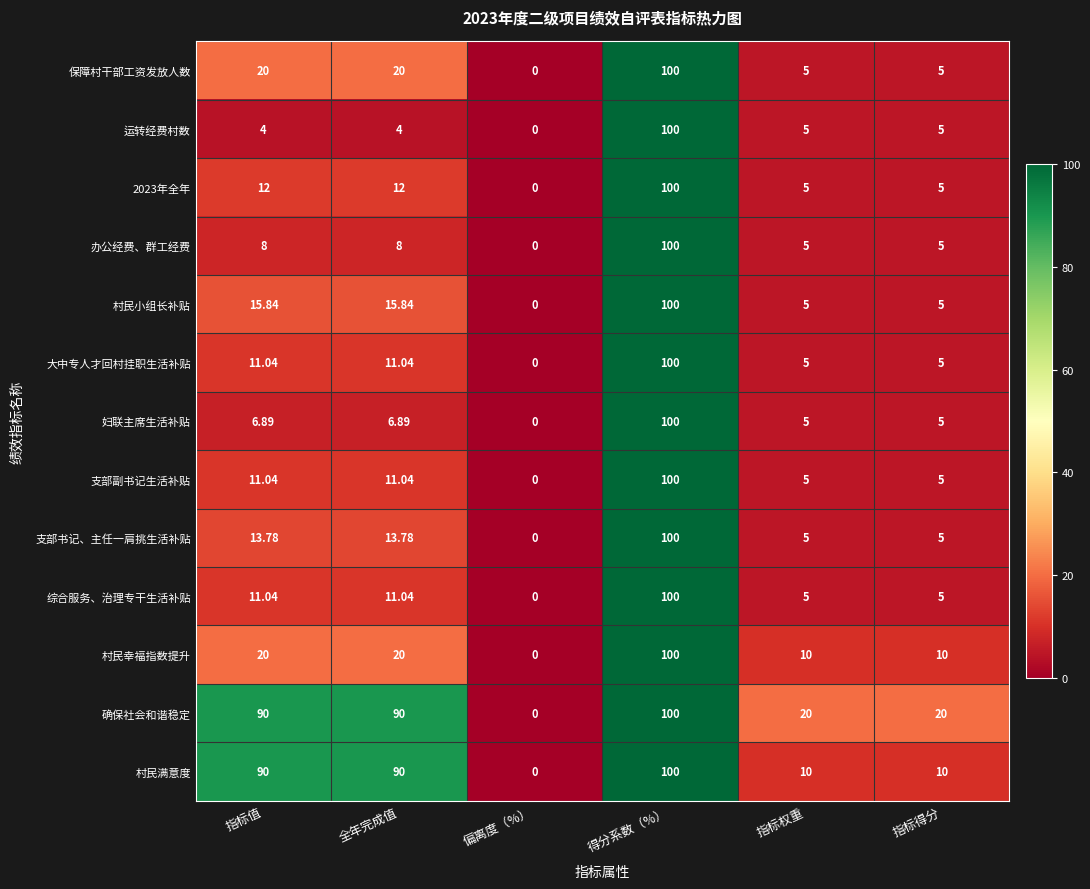

Which series has the largest total across all categories?

确保社会和谐稳定